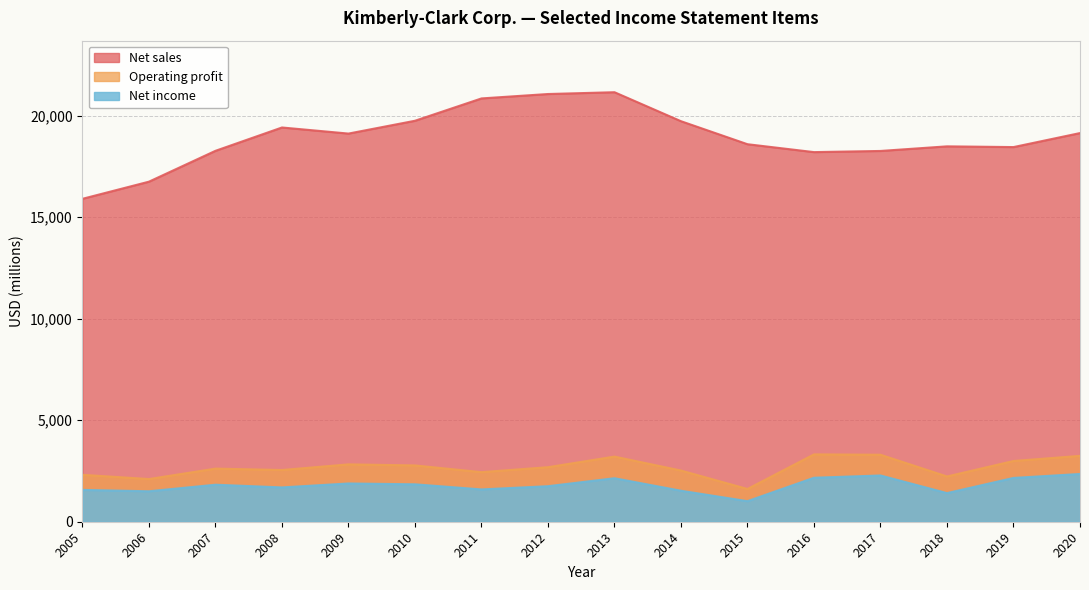

Rank the series at 2020 from highest to lowest value.

Net sales, Operating profit, Net income